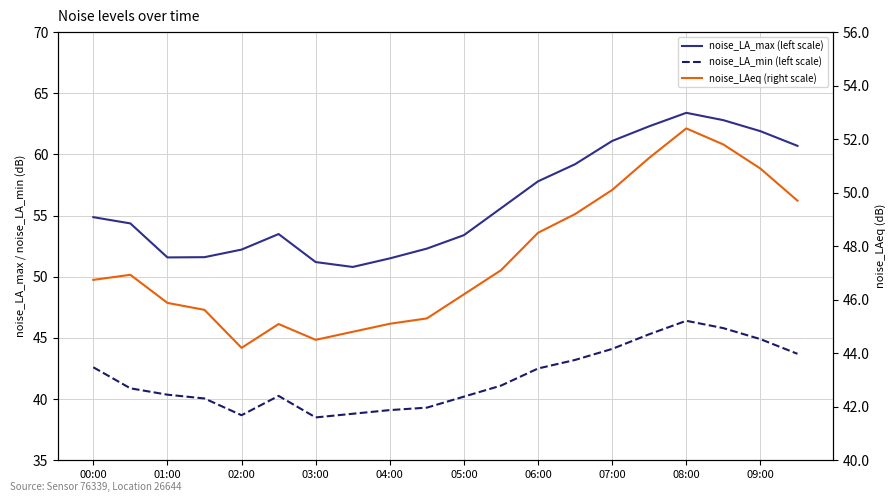

Where is noise_LA_max (left scale) nearest to the value 57?

06:00